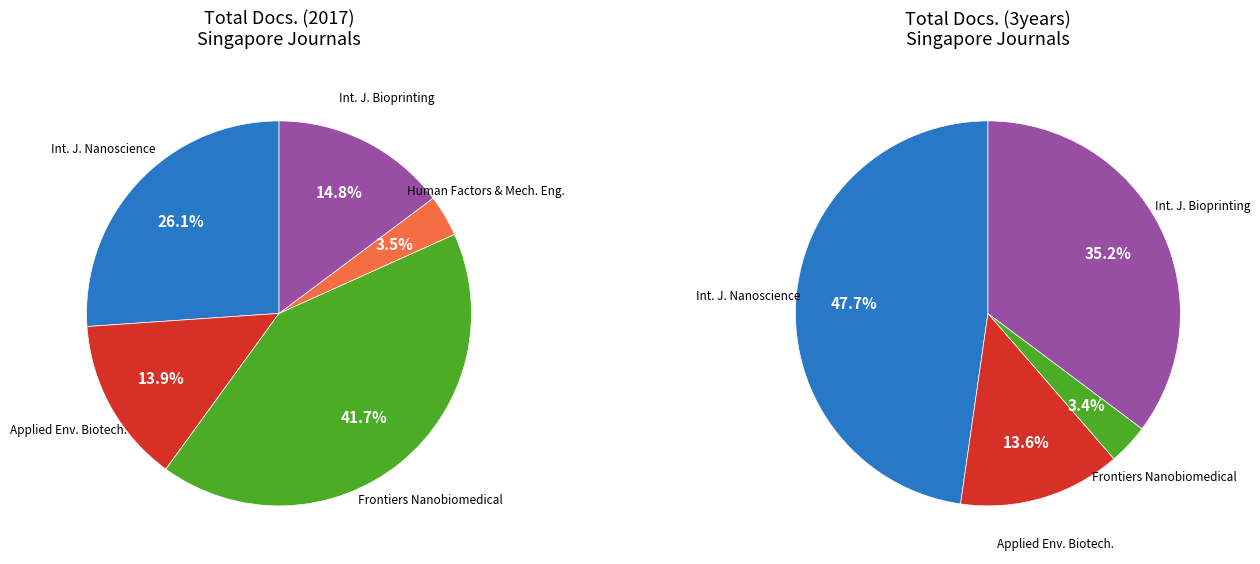

How much of the chart is everything except Frontiers in Nanobiomedical Research?

58.3%